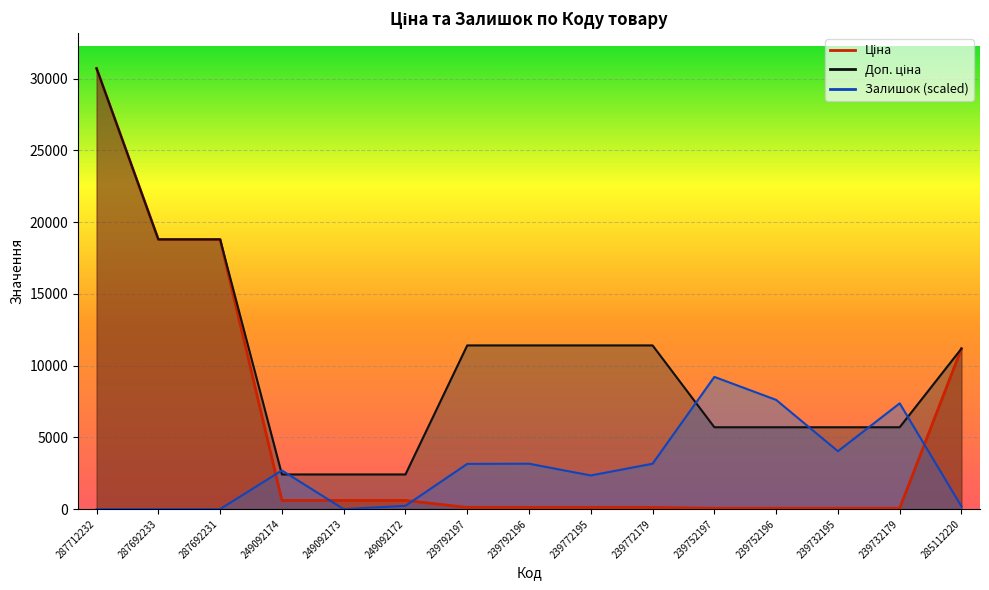

What is the sum of the Доп. ціна values at 287692233 and 239732179?

24501.8